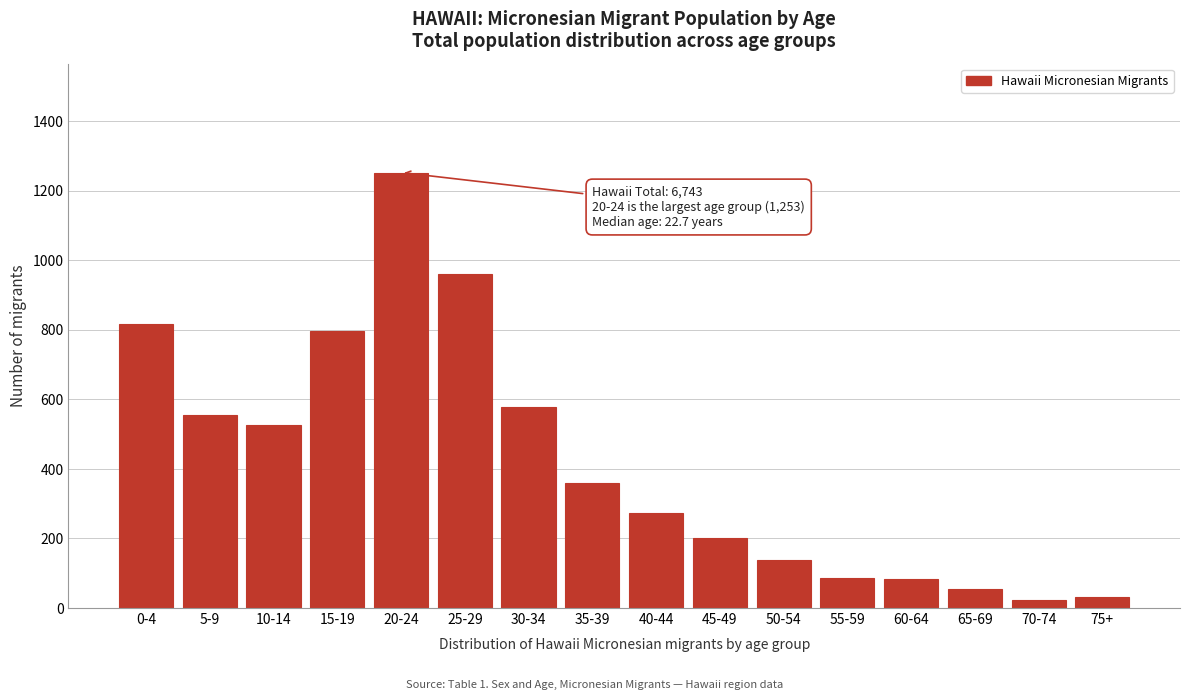

The chart shows a value of 79 at 50-54. True or false?

False